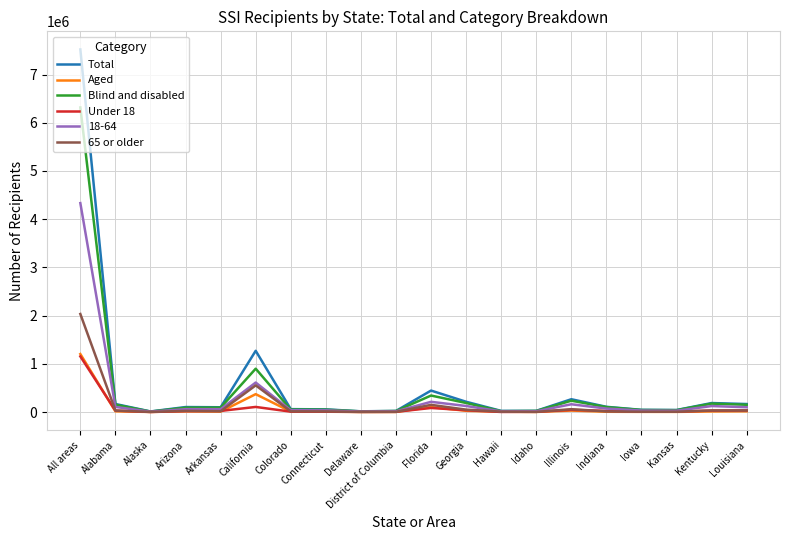

What is the approximate value of 65 or older at Florida, to the nearest 50?

149000